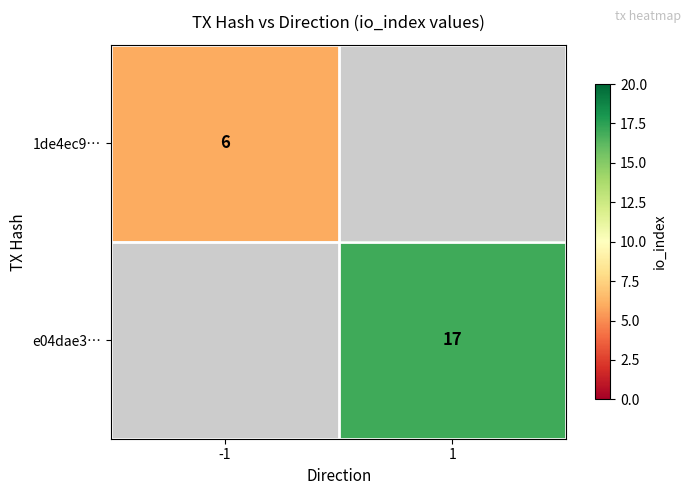

How many distinct data groups are displayed?

2